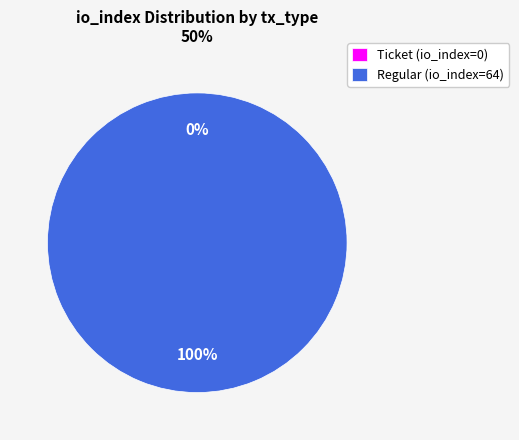

True or false: Regular (io_index=64) accounts for 100% of the total.

True